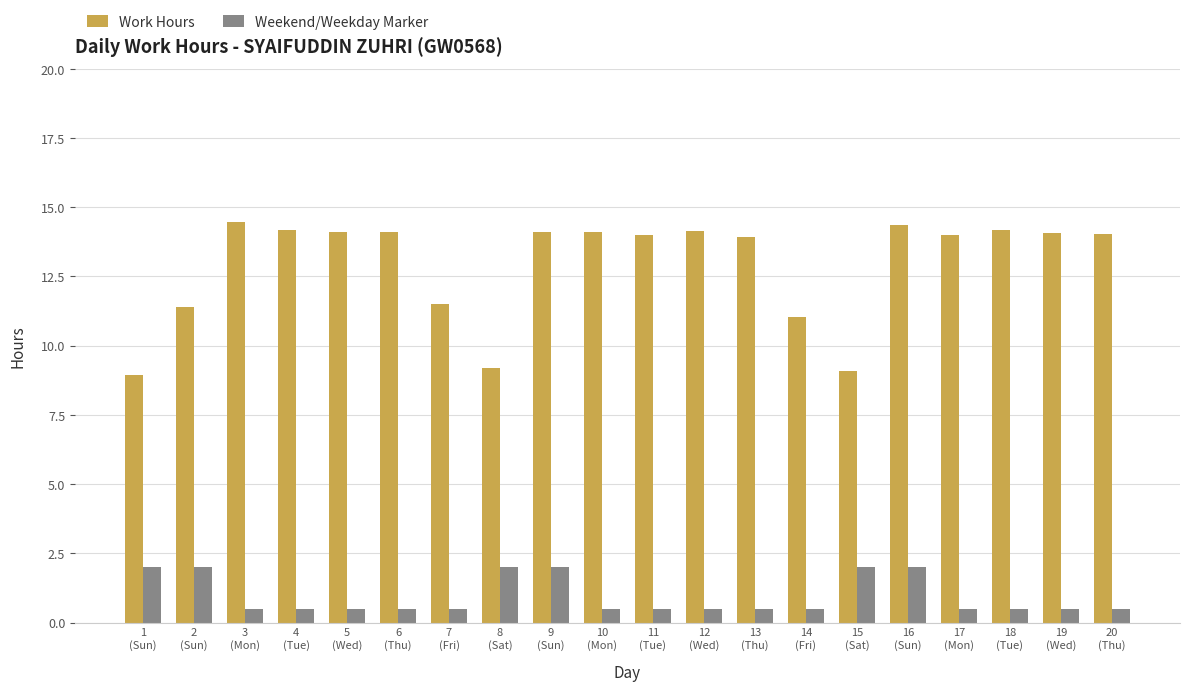

What is the lowest value of the Weekend/Weekday Marker series?

0.5